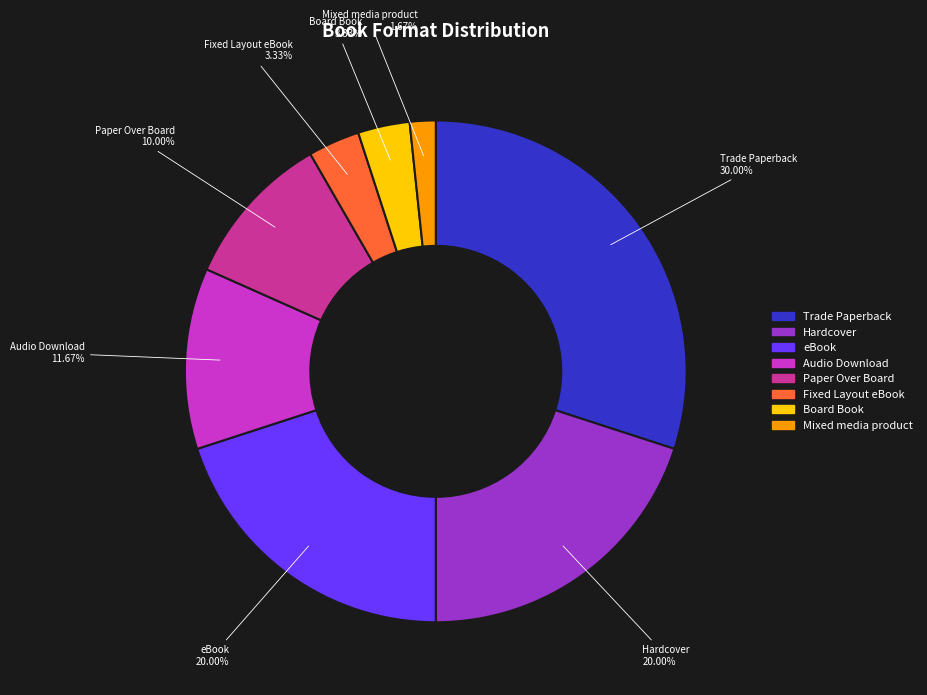

To the nearest percent, what is the average slice percentage?

12%